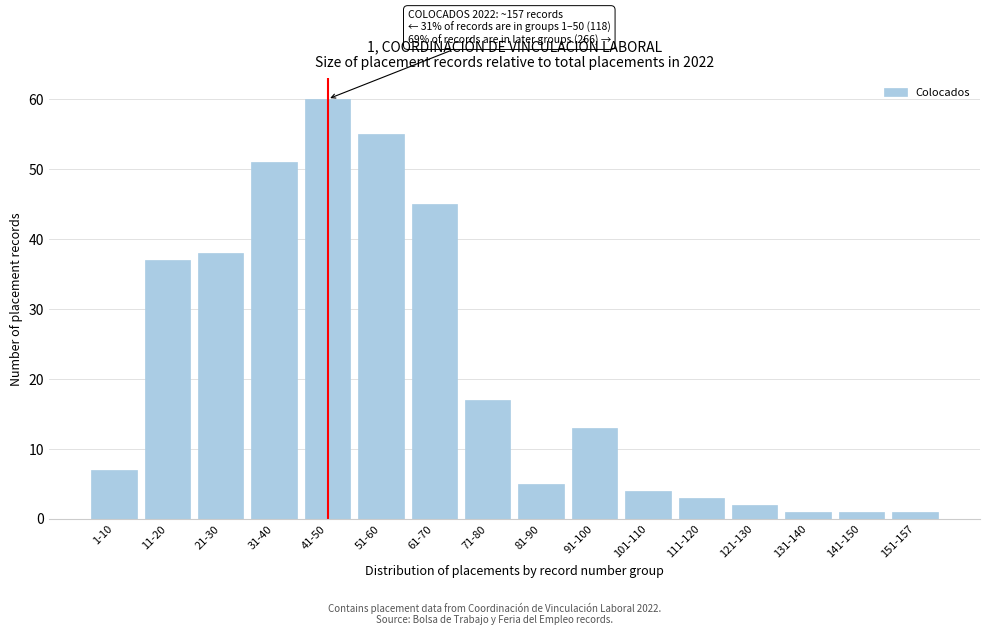

Reading left to right, transcribe all the data shown in this chart.

1-10=7	11-20=37	21-30=38	31-40=51	41-50=60	51-60=55	61-70=45	71-80=17	81-90=5	91-100=13	101-110=4	111-120=3	121-130=2	131-140=1	141-150=1	151-157=1